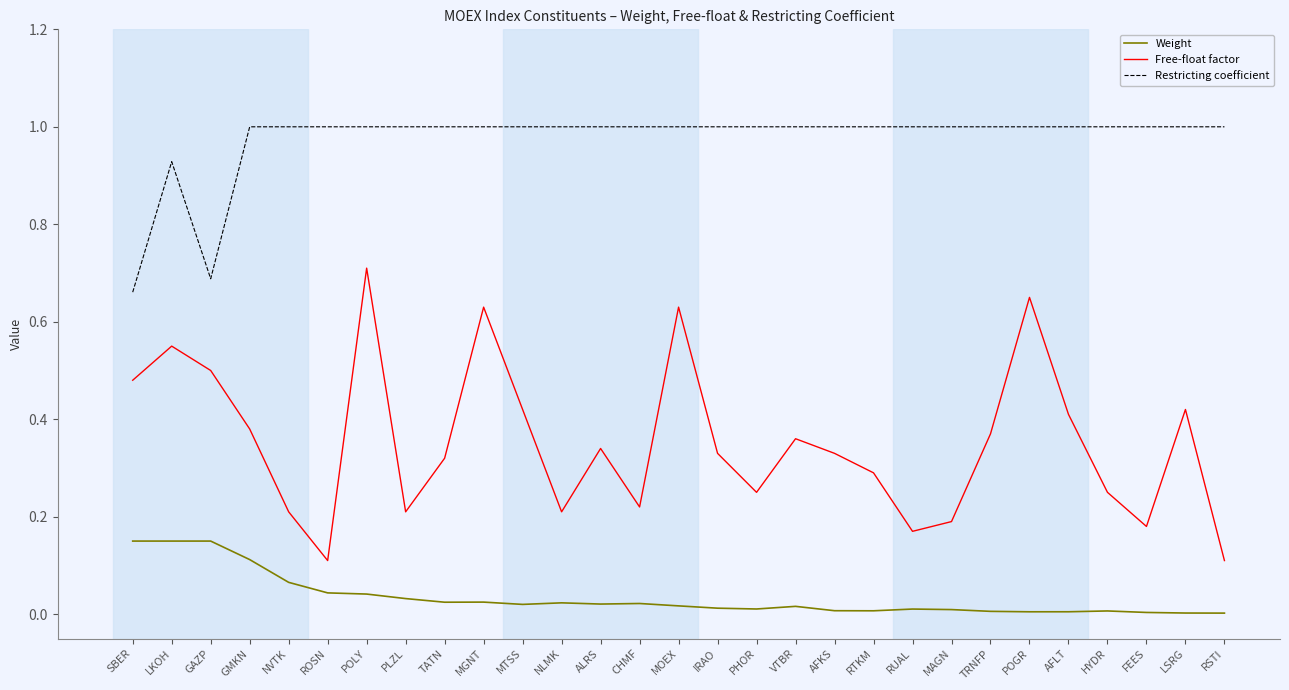

At TRNFP, list the series in order from smallest to largest.

Weight, Free-float factor, Restricting coefficient